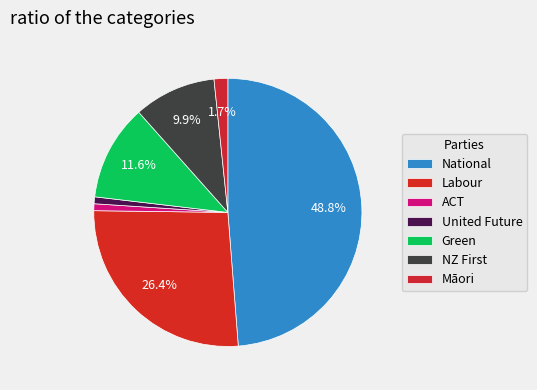

How many segments does this pie chart have?

7